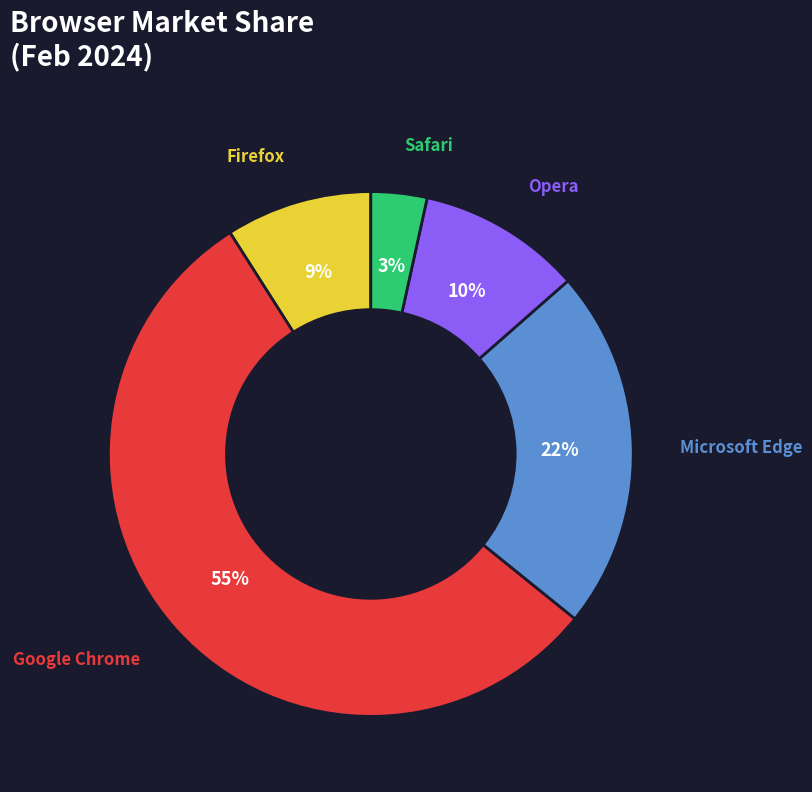

Does any single category account for the majority?

Yes